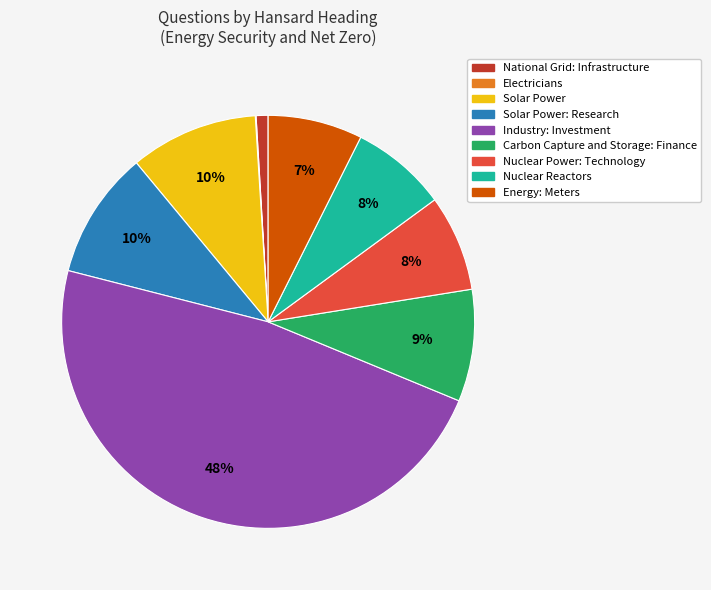

To the nearest percent, what is the average slice percentage?

11%